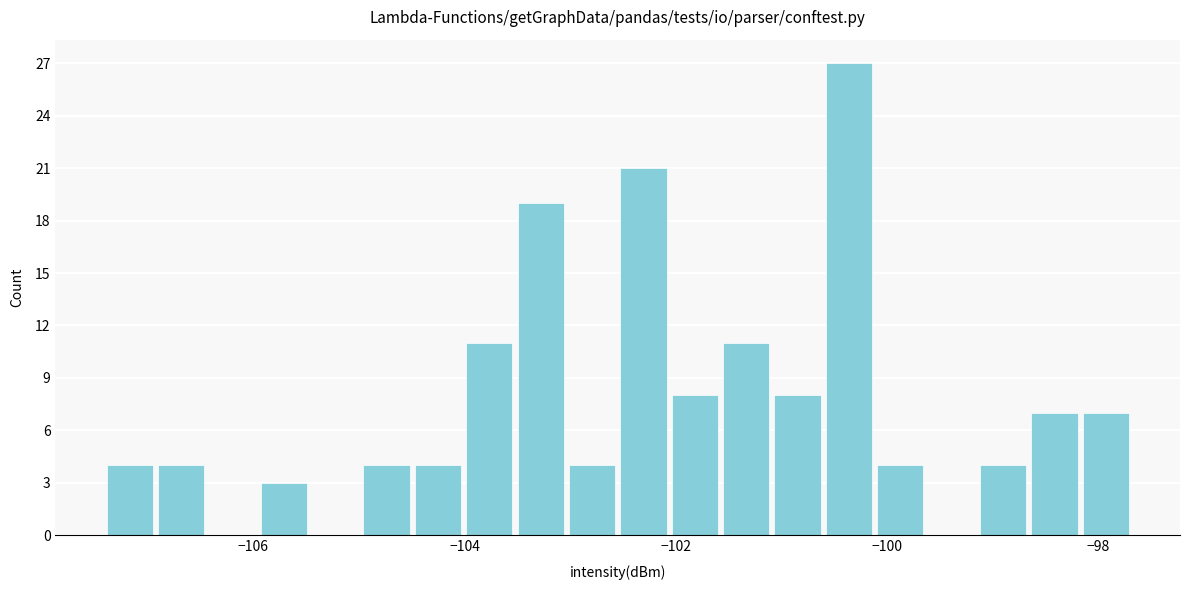

Around what value on the x-axis is the tallest bar? Give the approximate position of its centre, as read against the axis.

-100.4